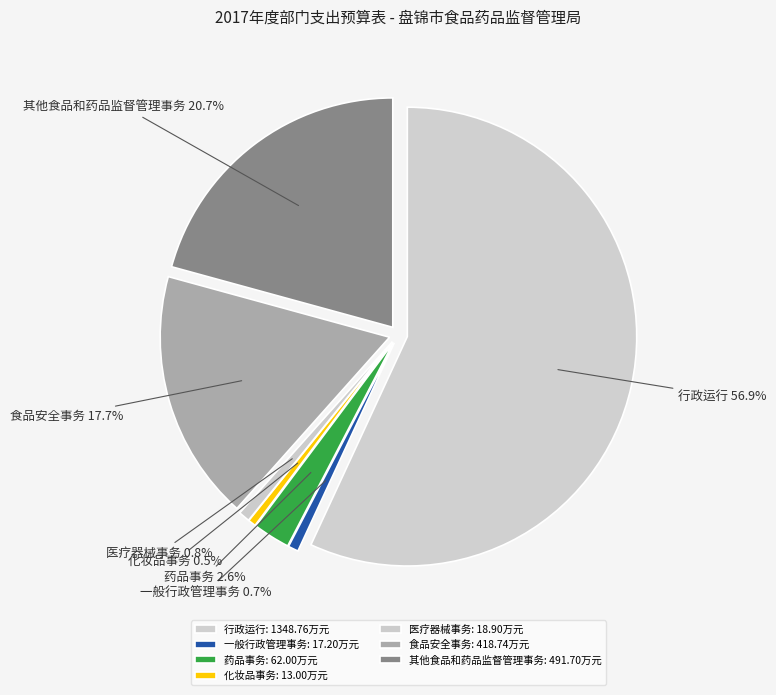

Is it true that 药品事务 is 3% of the pie?

True